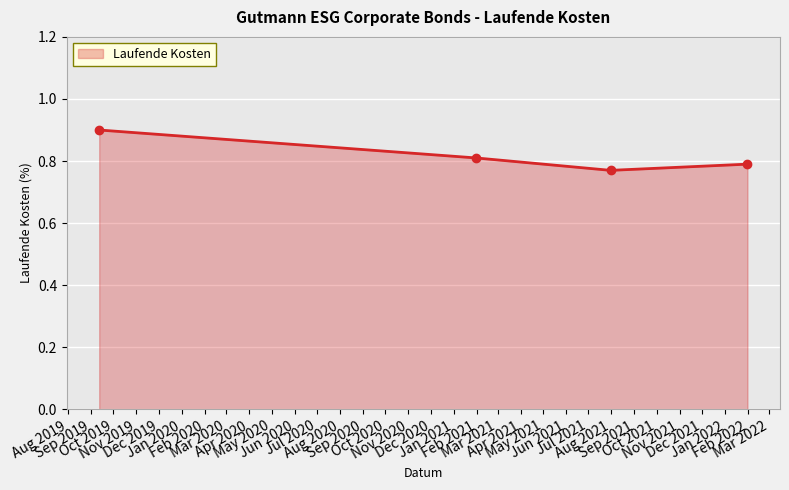

What is the maximum value shown in the chart?

0.9